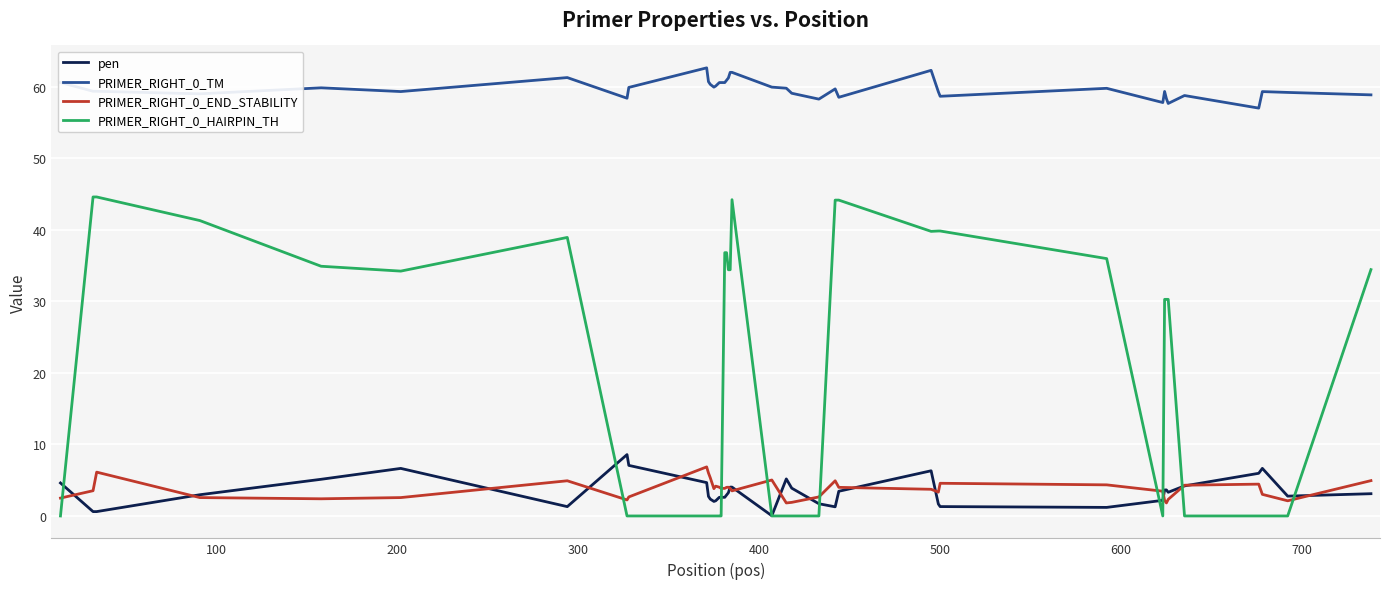

True or false: PRIMER_RIGHT_0_TM and PRIMER_RIGHT_0_HAIRPIN_TH cross at least once.

False